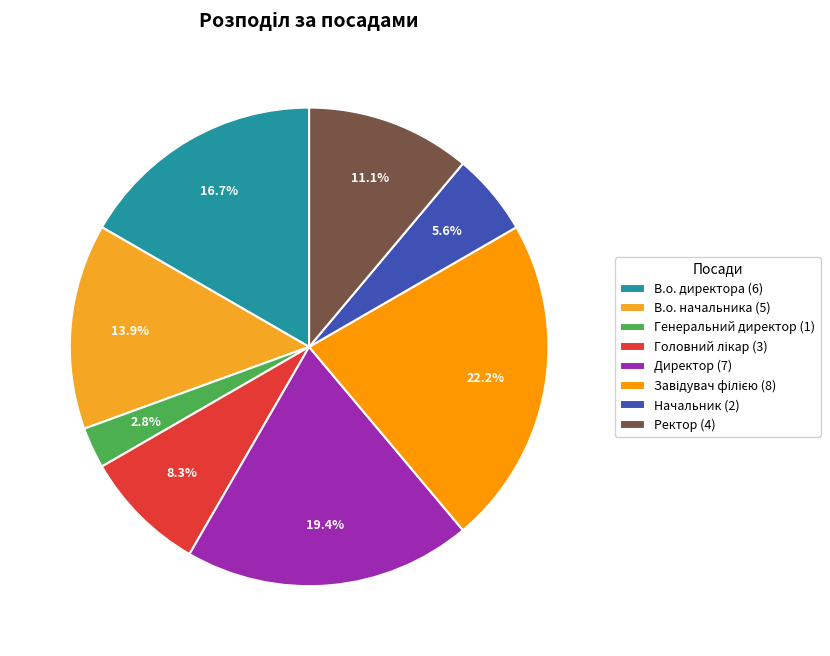

Count the number of slices in the pie.

8